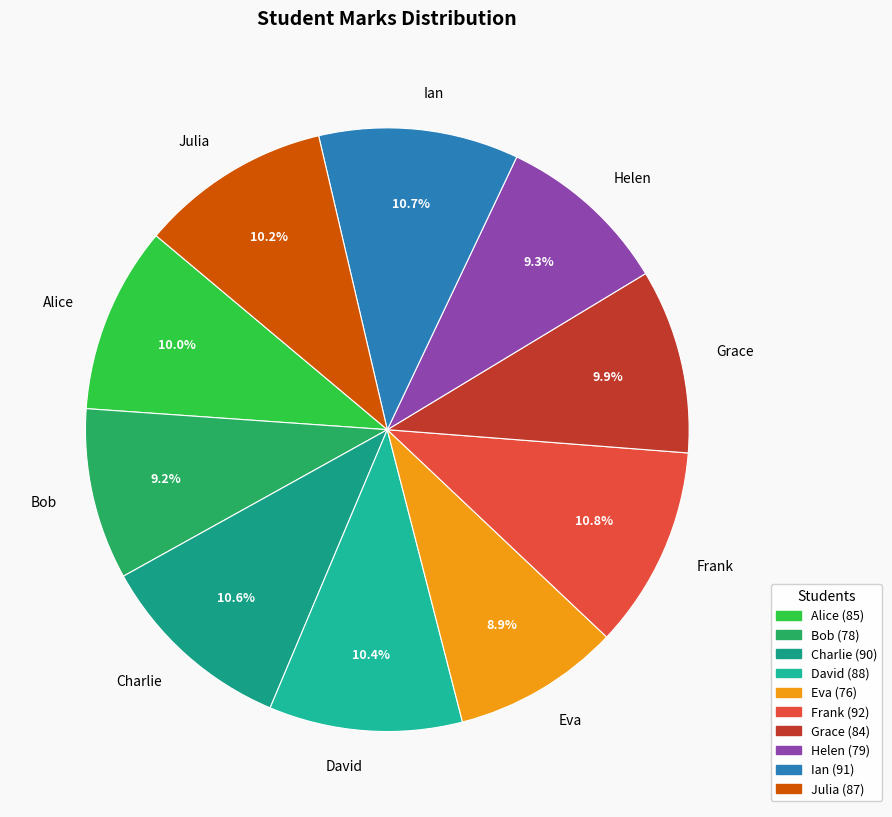

To the nearest percent, what is the average slice percentage?

10%